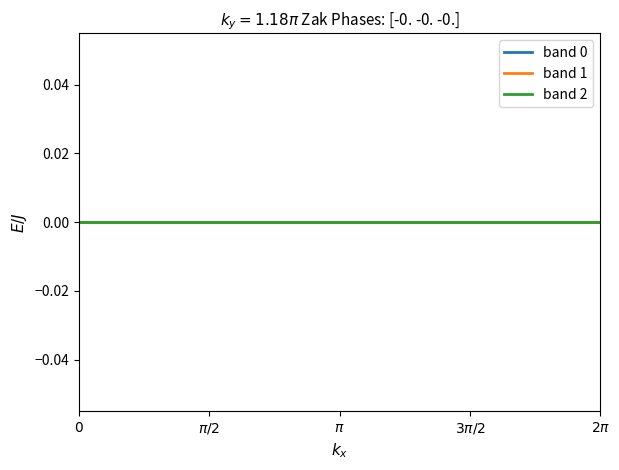

How many categories are shown in the chart?

20